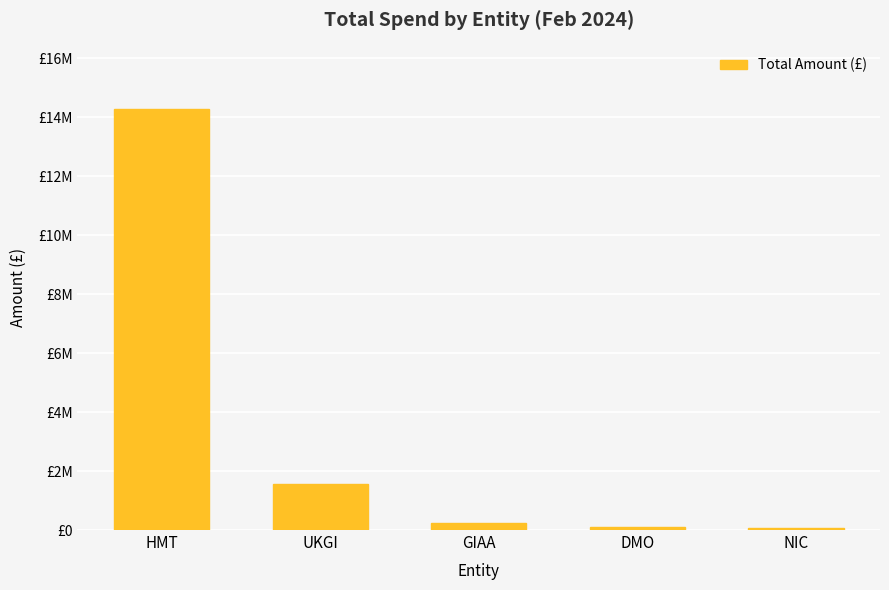

What is the difference between the maximum and minimum values?

14208688